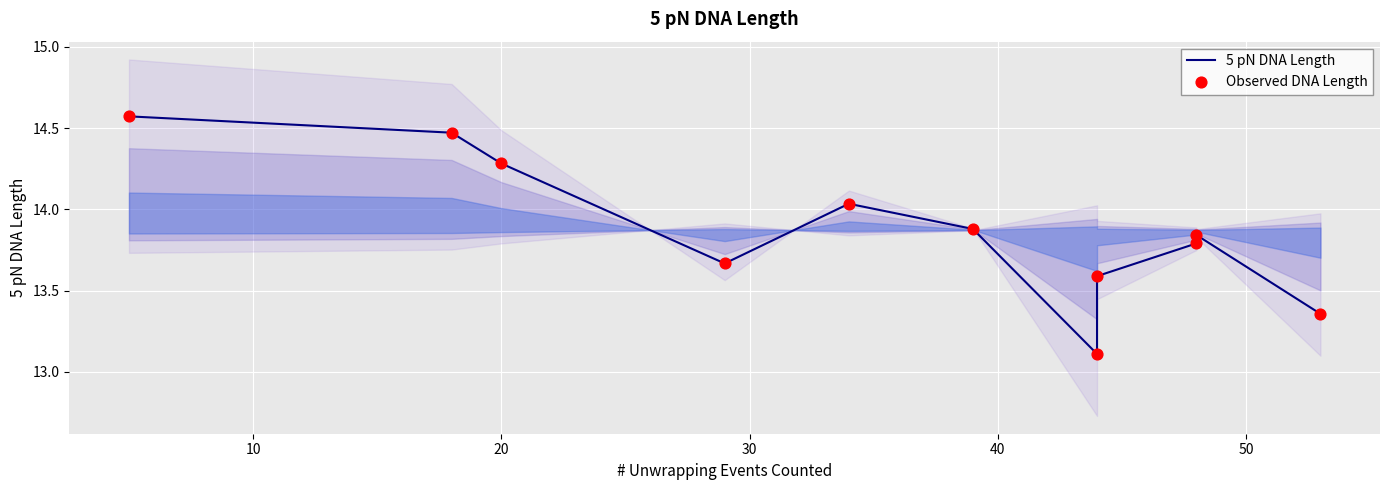

Is the value of 5 pN DNA Length at 10 greater than the value of Observed DNA Length at 20?

Yes